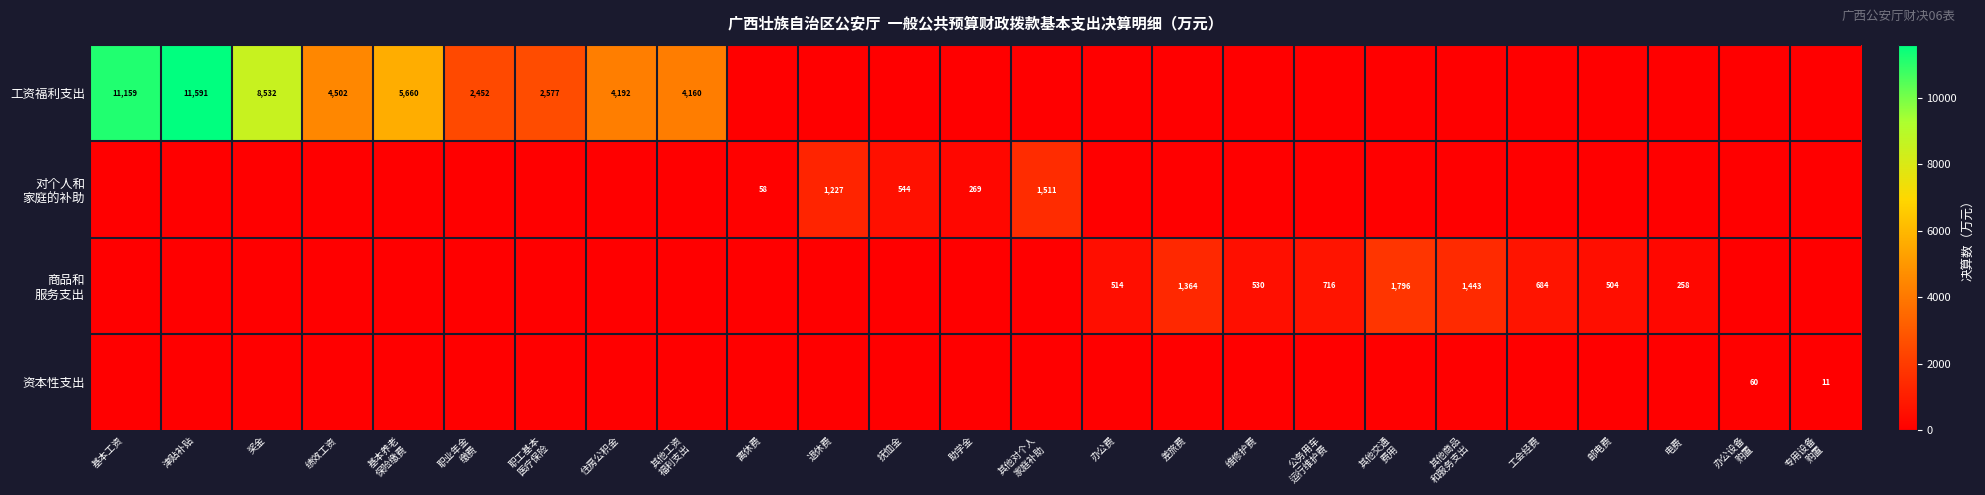

The 工资福利支出 series shows 13110 at 奖金. True or false?

False